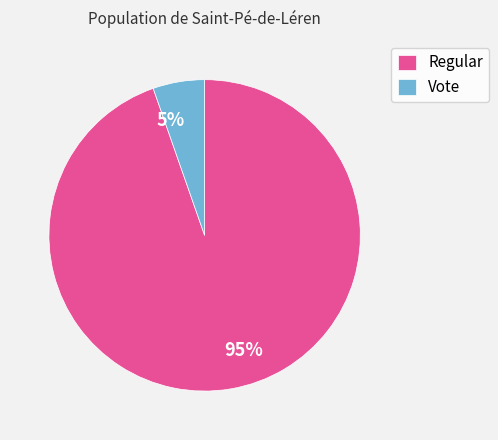

To the nearest percent, what is the average slice percentage?

50%